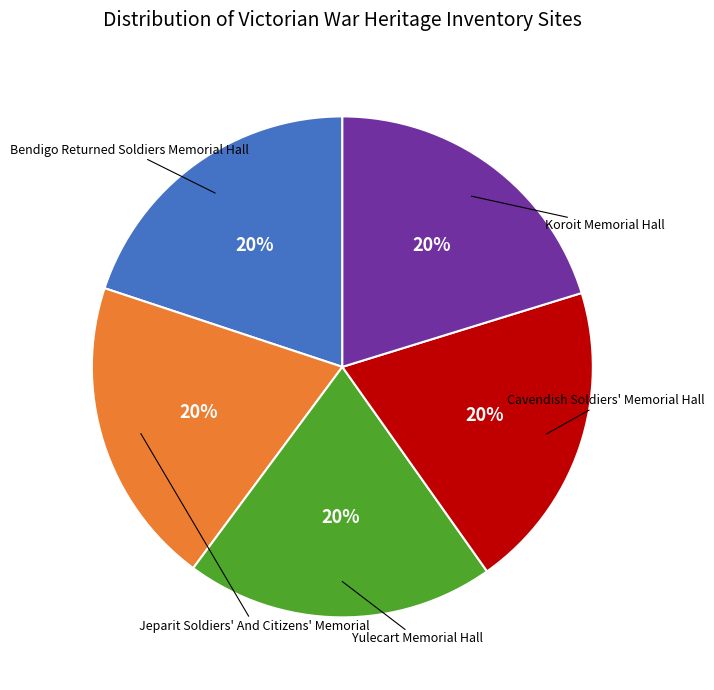

Is there any slice that represents more than half of the pie?

No